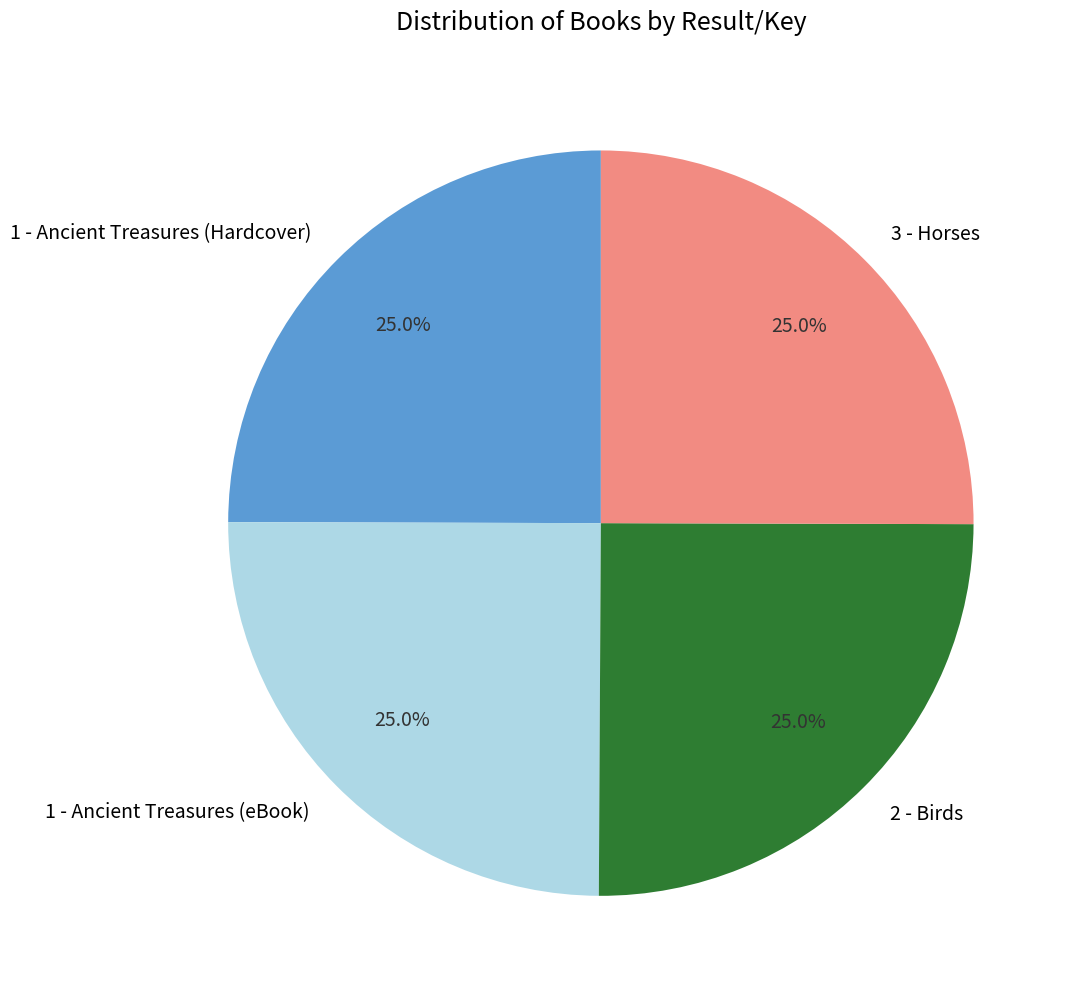

To the nearest percent, what percentage of the pie is 1 - Ancient Treasures (Hardcover)?

25%